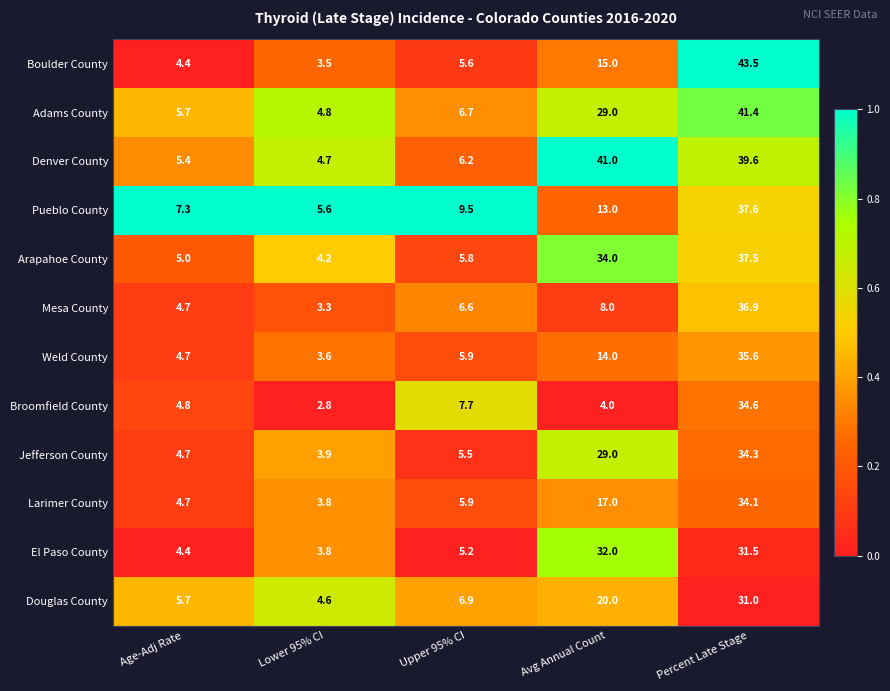

Where does the Broomfield County series first go above 4?

Age-Adj Rate